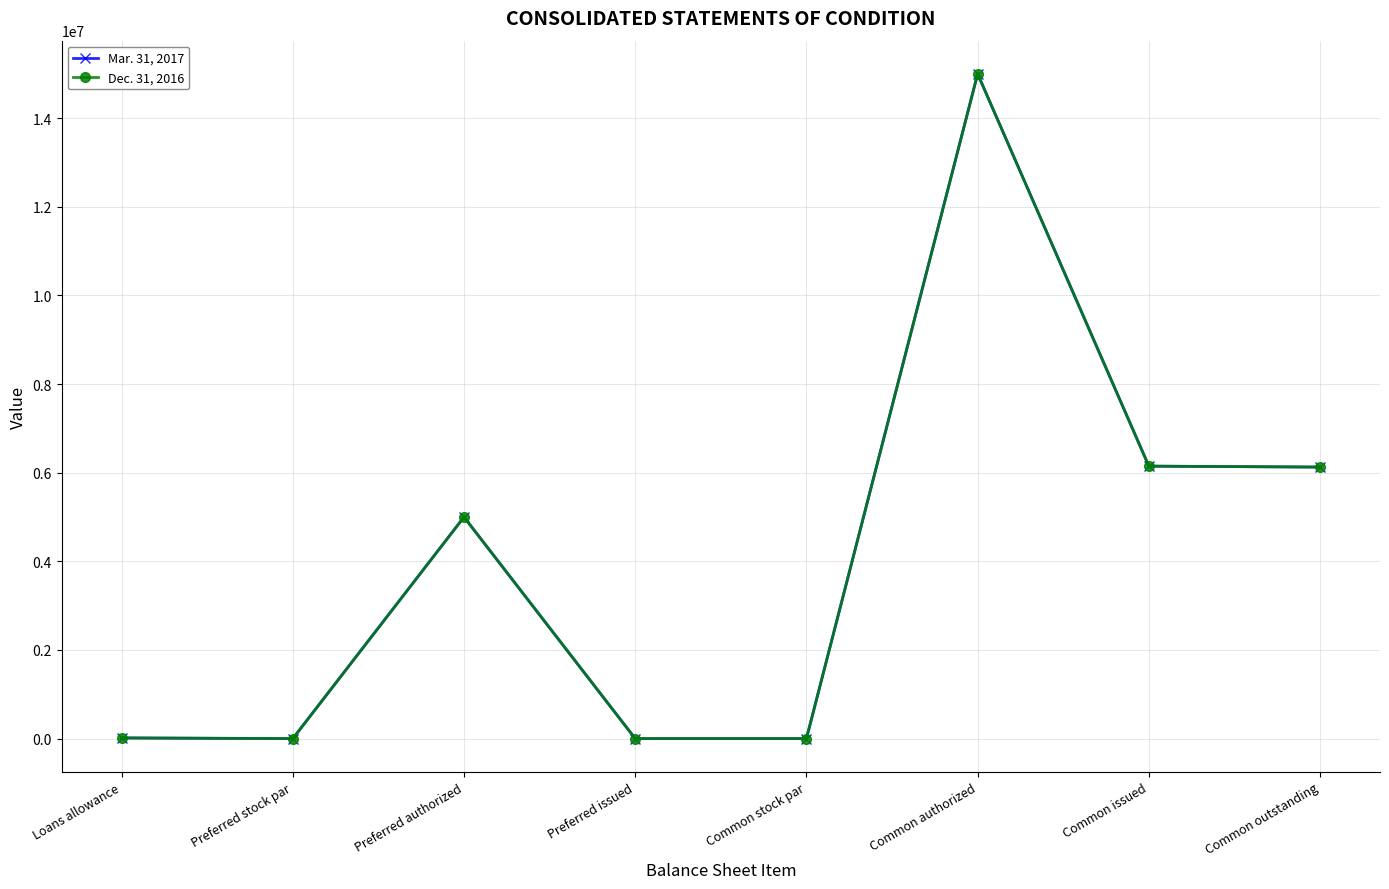

What is the highest value of the Dec. 31, 2016 series?

15000000